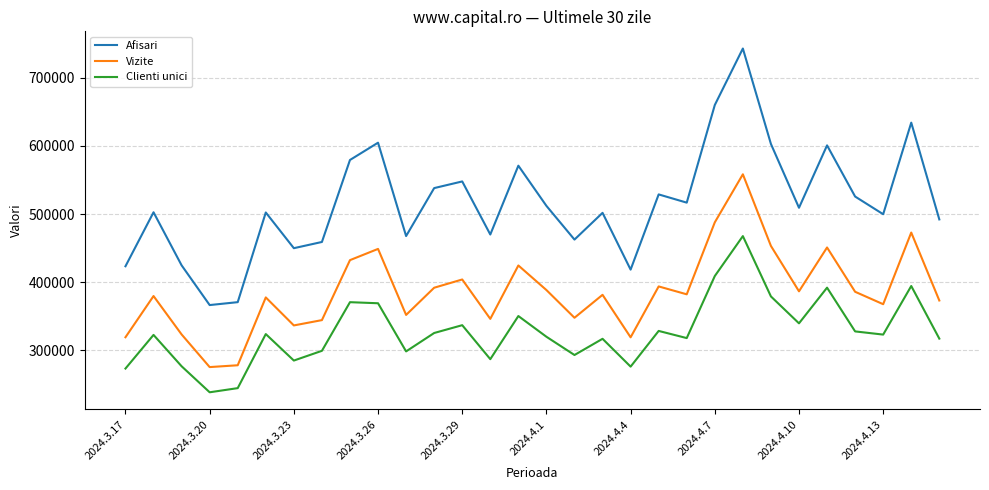

What are all the series names shown in the legend?

Afisari, Vizite, Clienti unici